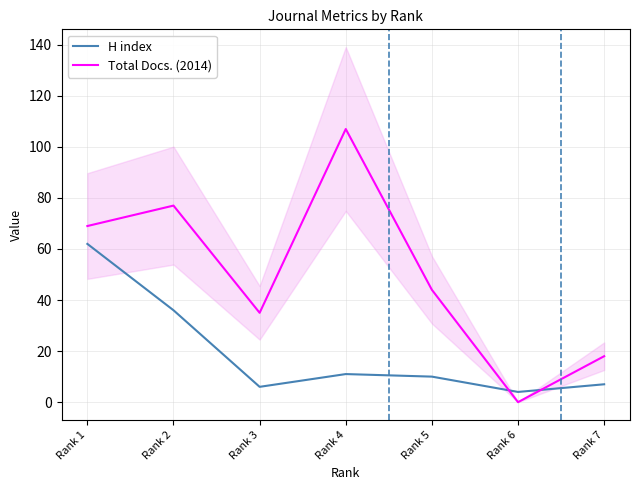

True or false: H index has a value of 11 at Rank 4.

True